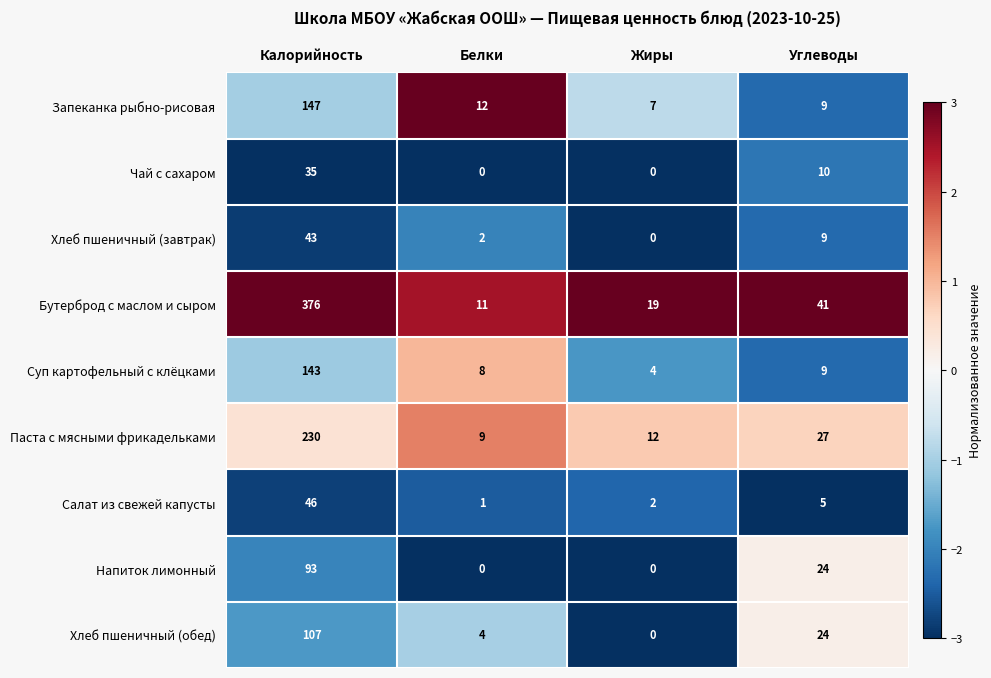

Which series has the widest spread of values?

Бутерброд с маслом и сыром